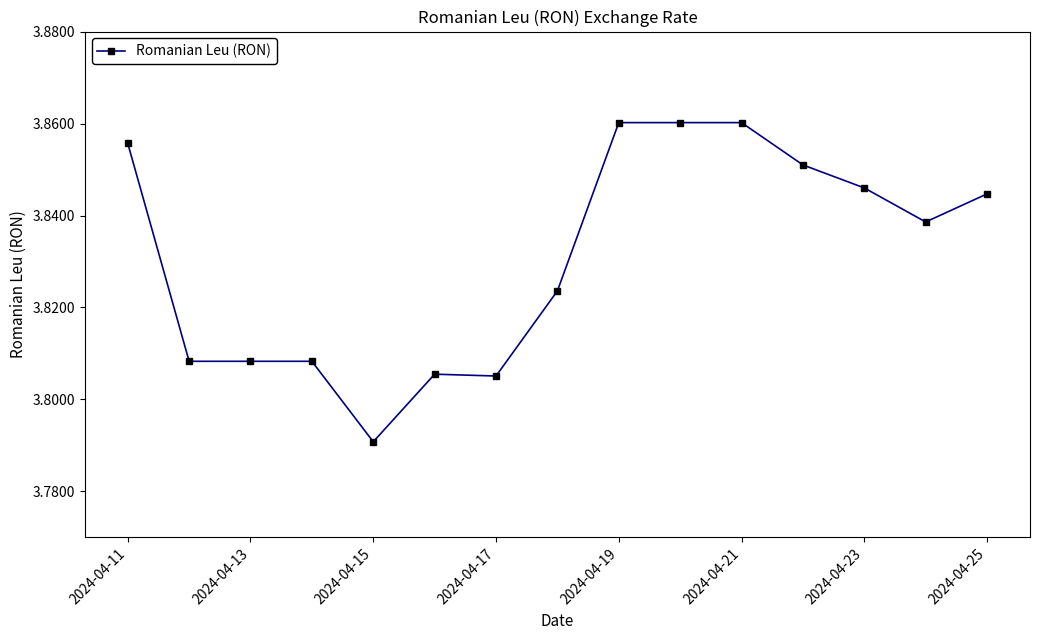

How many values are between 3 and 4?

15